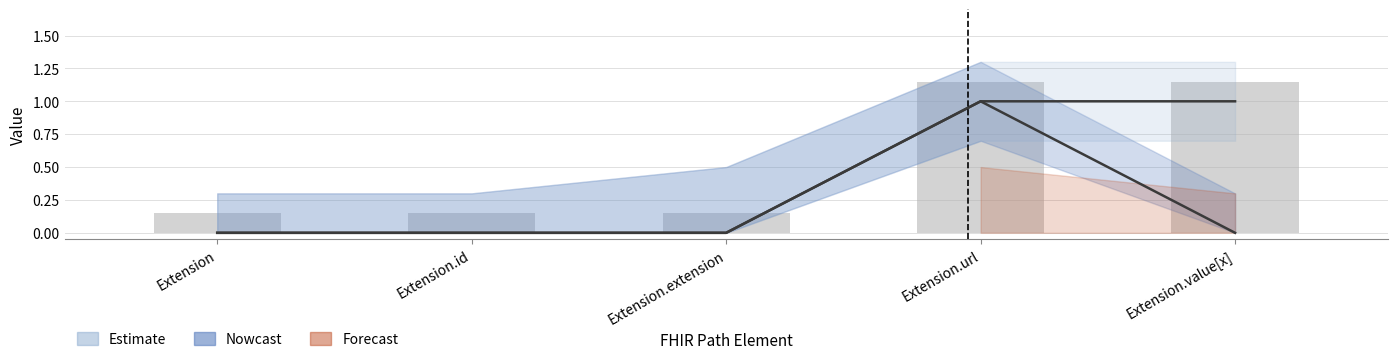

The value of Base Min at Extension is 0. True or false?

True